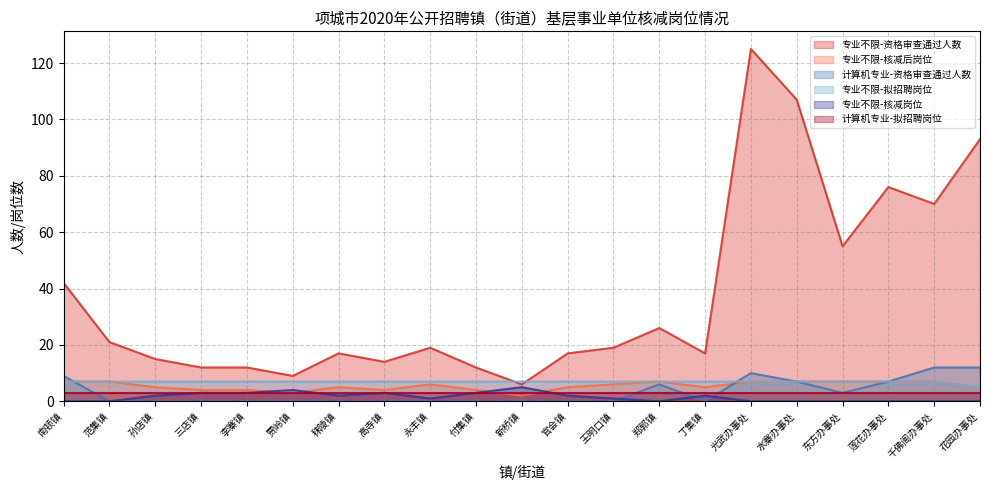

Is it true that 专业不限-拟招聘岗位 equals 7 at 孙店镇?

True